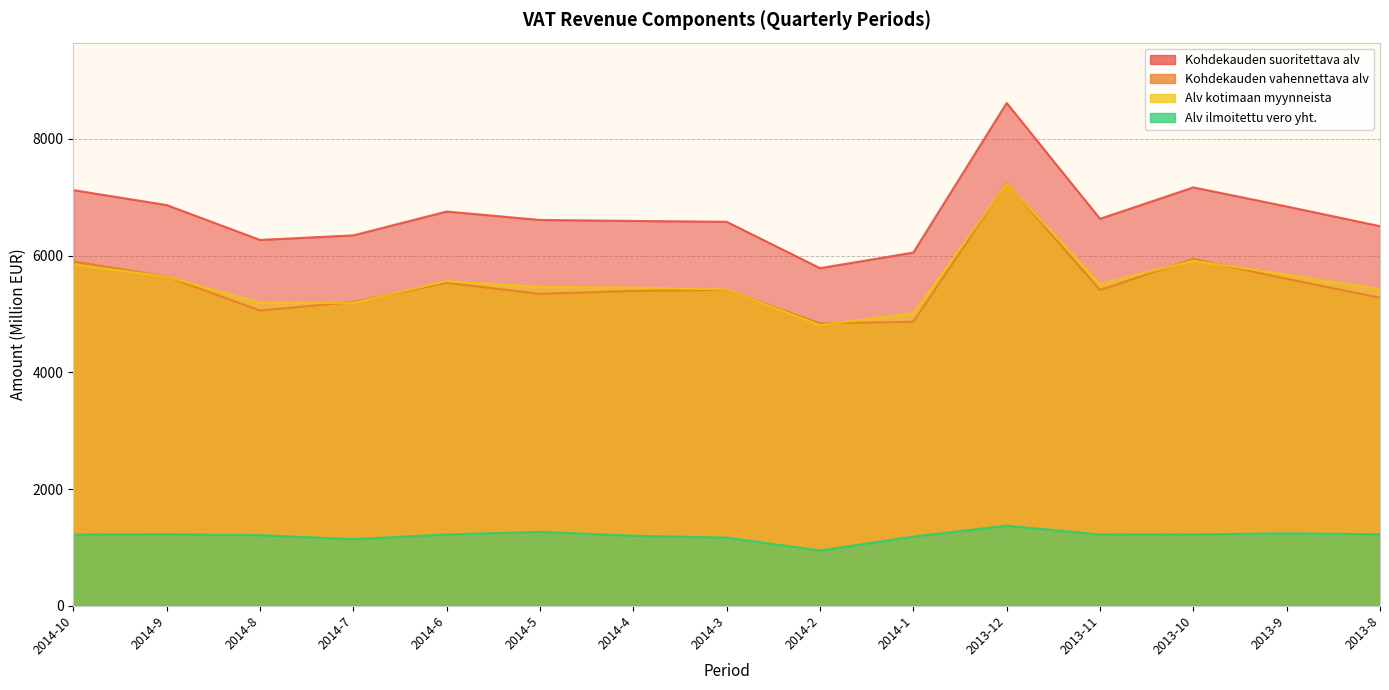

Which category has the lowest value across all series?

2014-2